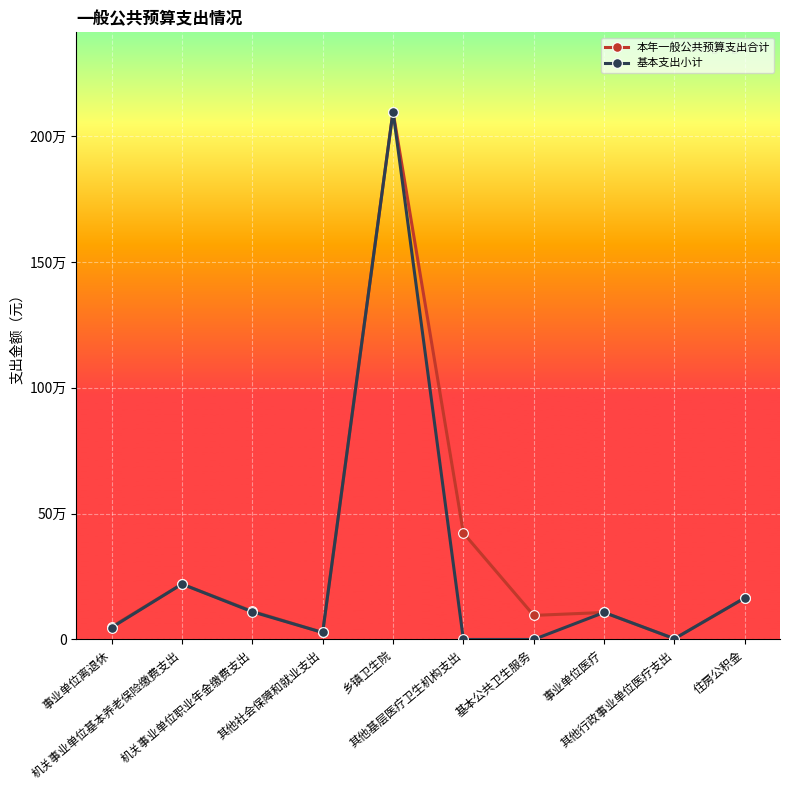

What are all the series names shown in the legend?

本年一般公共预算支出合计, 基本支出小计